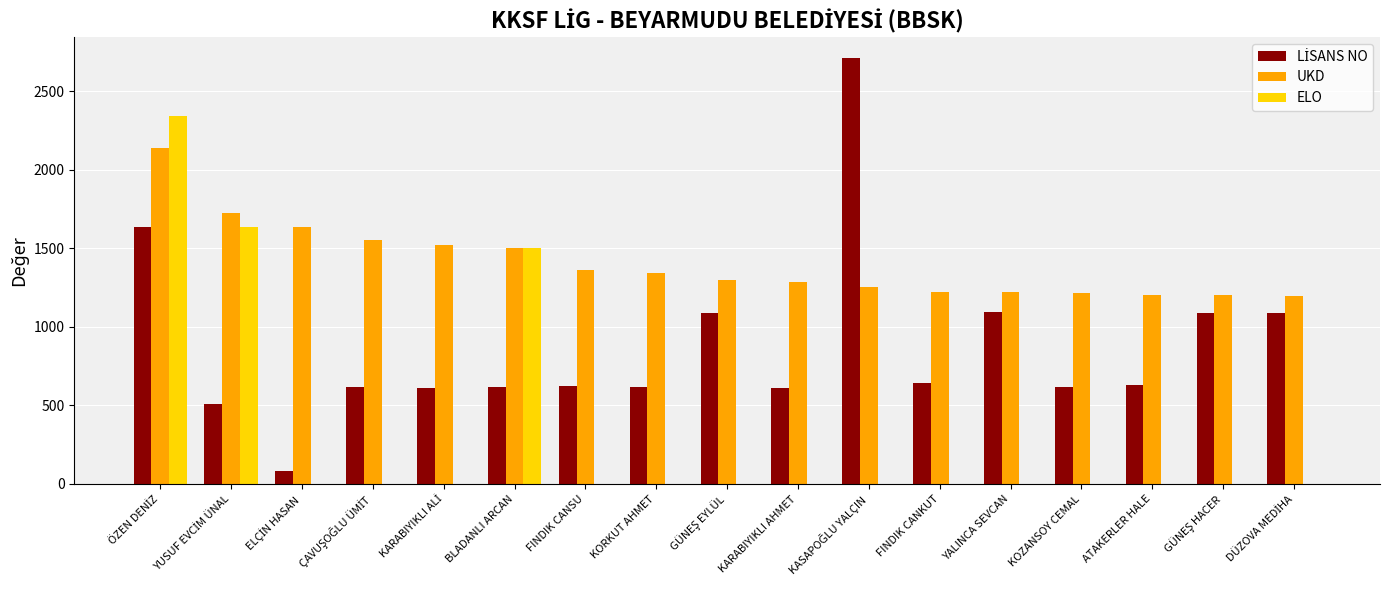

The ELO series shows 0 at KARABIYIKLI AHMET. True or false?

True